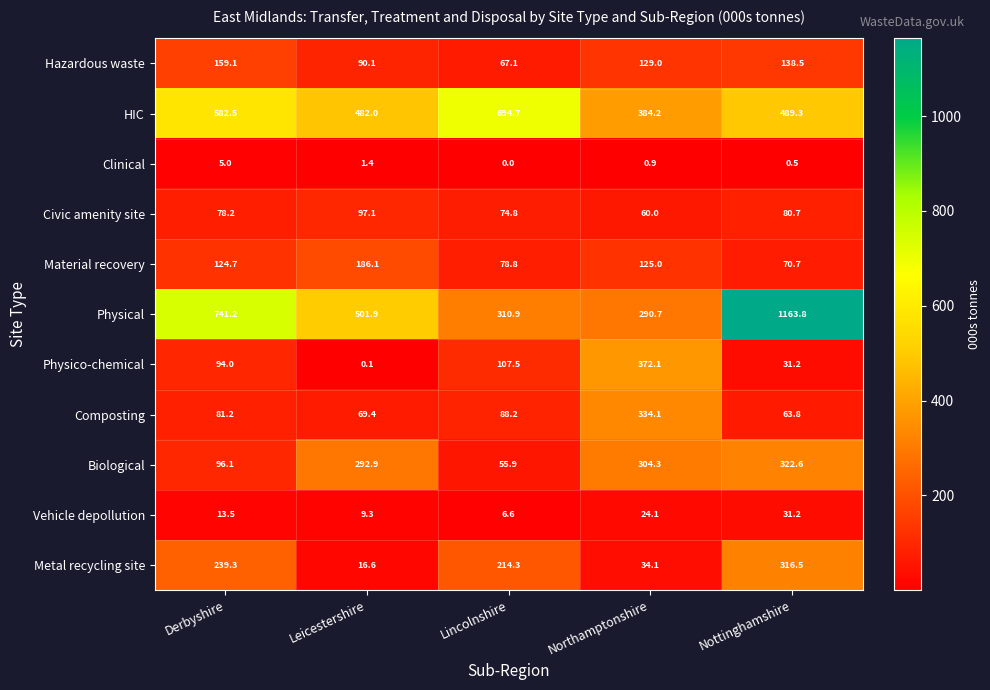

Which series has the largest range (max minus min)?

Physical